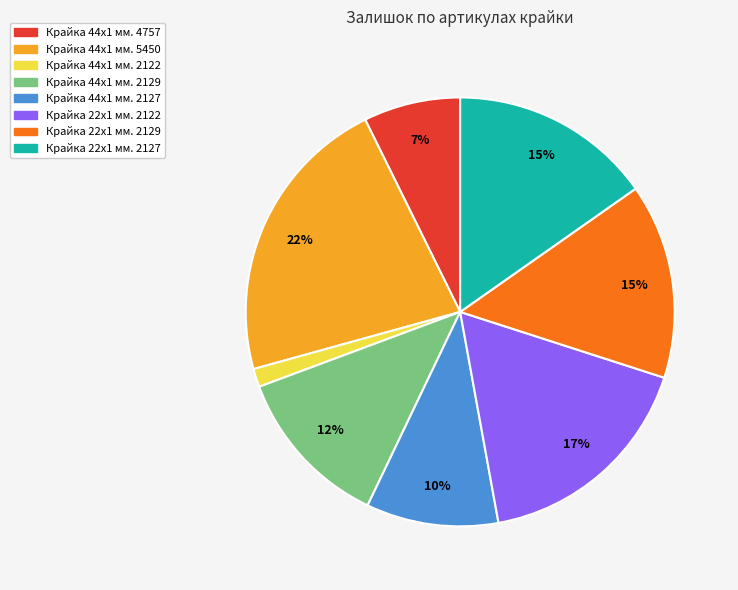

Combined, do Крайка 22x1 мм. 2129 and Крайка 44x1 мм. 2129 account for over 50%?

No